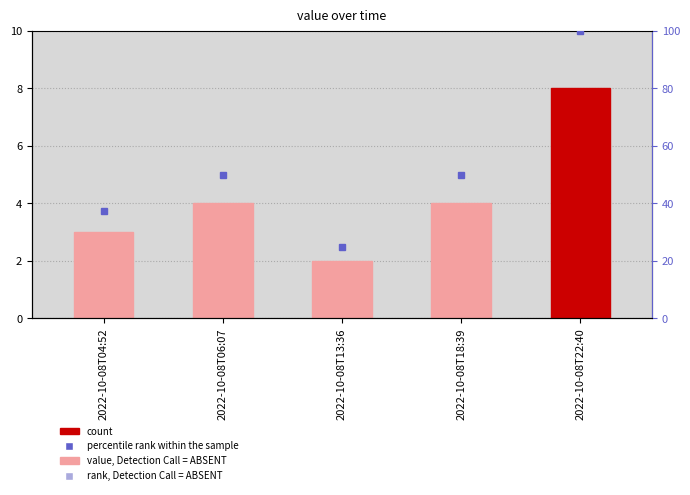

List the series in order of their peak value, lowest first.

value, percentile rank within the sample